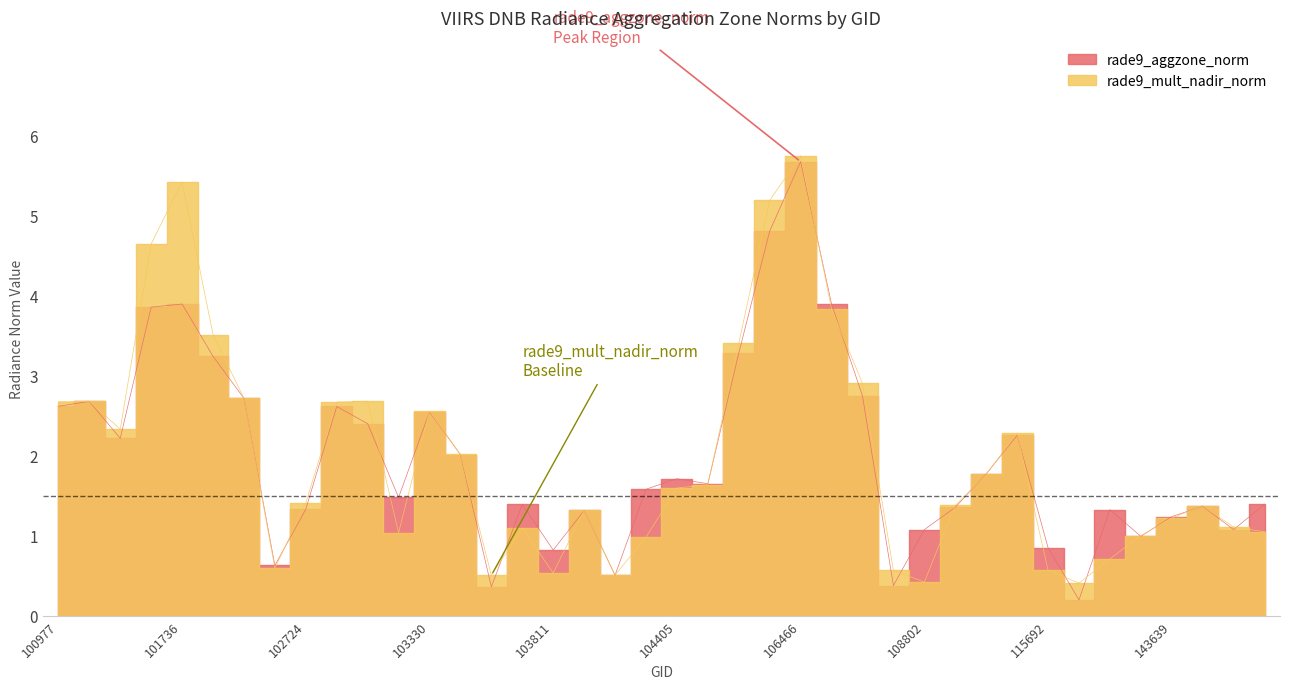

What is the value of the rade9_aggzone_norm point at the 25th from the left?

5.7